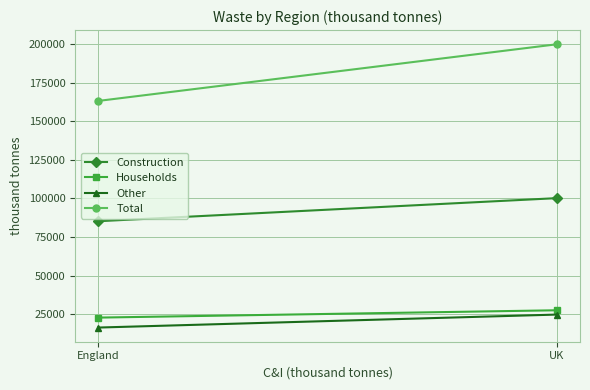

Between England and UK, which is larger?

UK